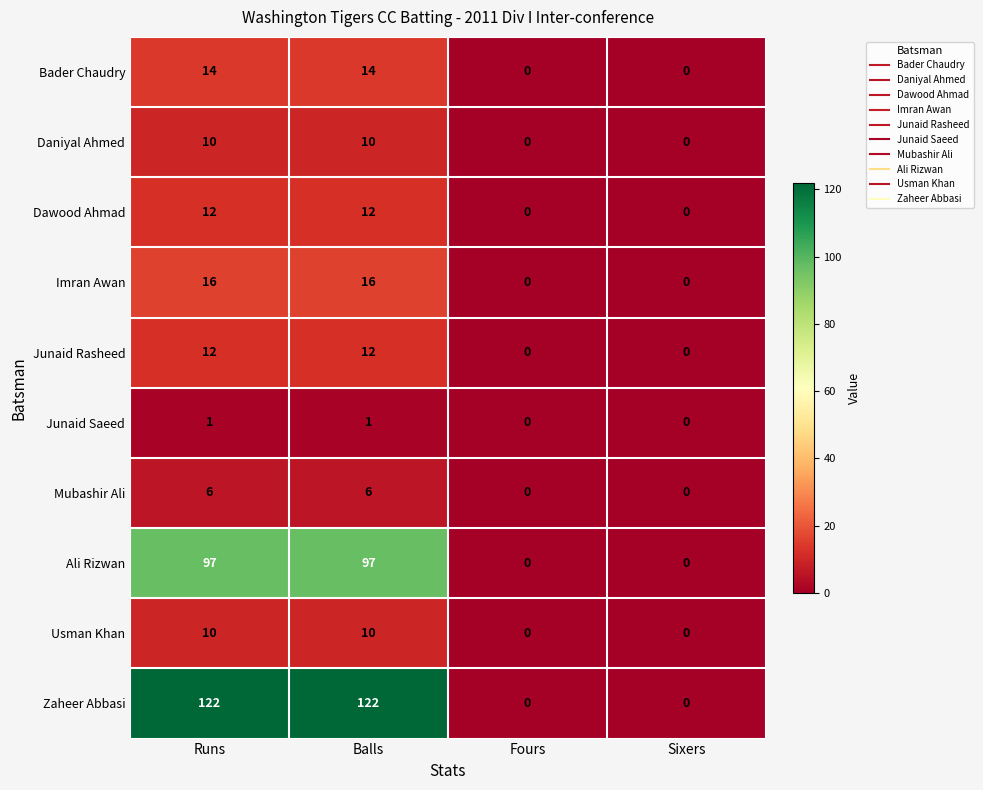

What is the maximum value shown in the chart?

122